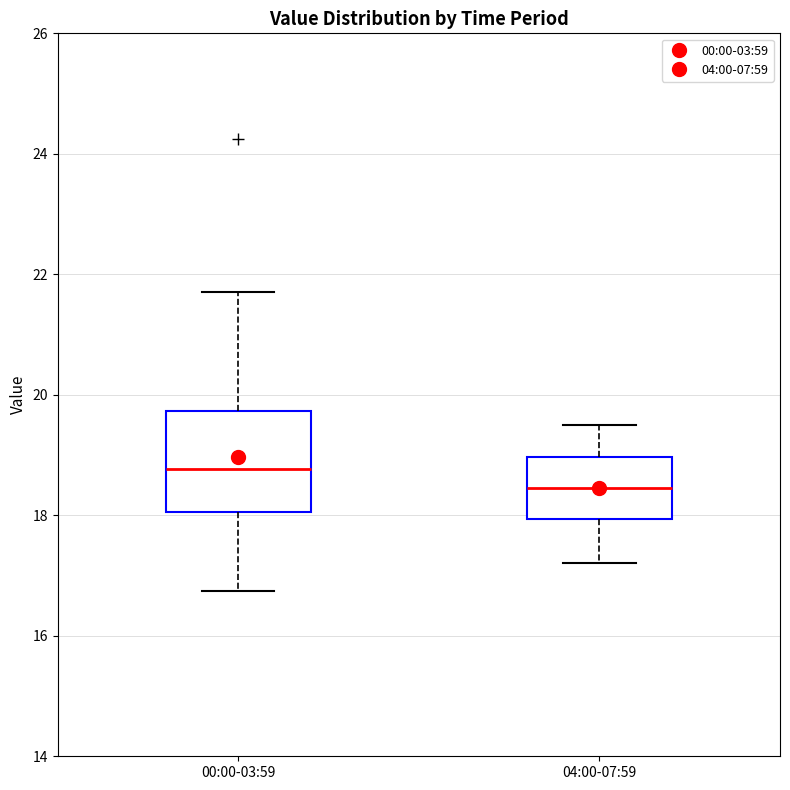

Reading left to right, read every box against the y-axis: the position of its median line, the range the box covers, and the ends of its whiskers. The values are not printed on the chart, so give them approximately, as read against the axis.

00:00-03:59: median 18.8, box 18.0 to 19.8, whiskers 16.8 to 21.8
04:00-07:59: median 18.4, box 18.0 to 19.0, whiskers 17.2 to 19.6